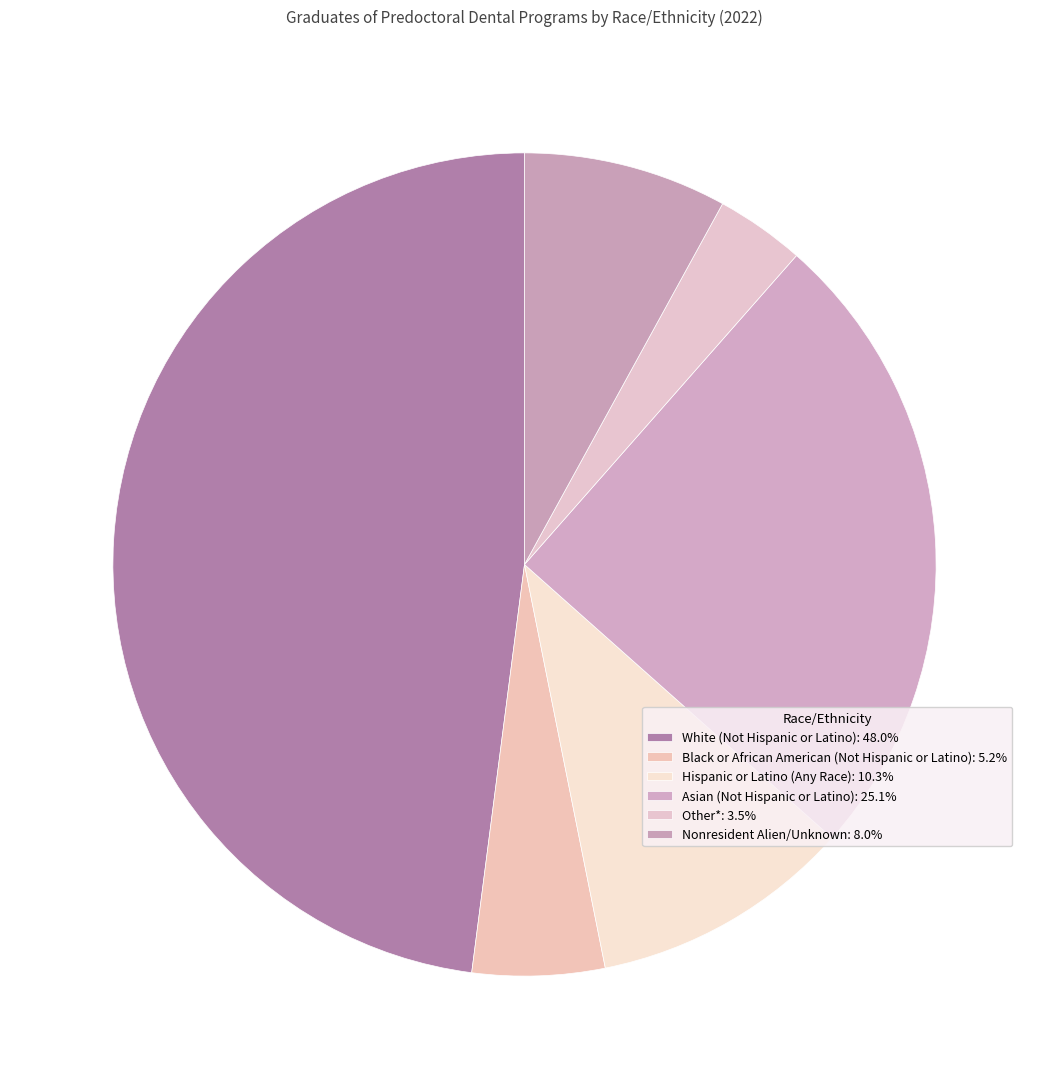

What portion of the pie excludes Asian (Not Hispanic or Latino)?

74.9%